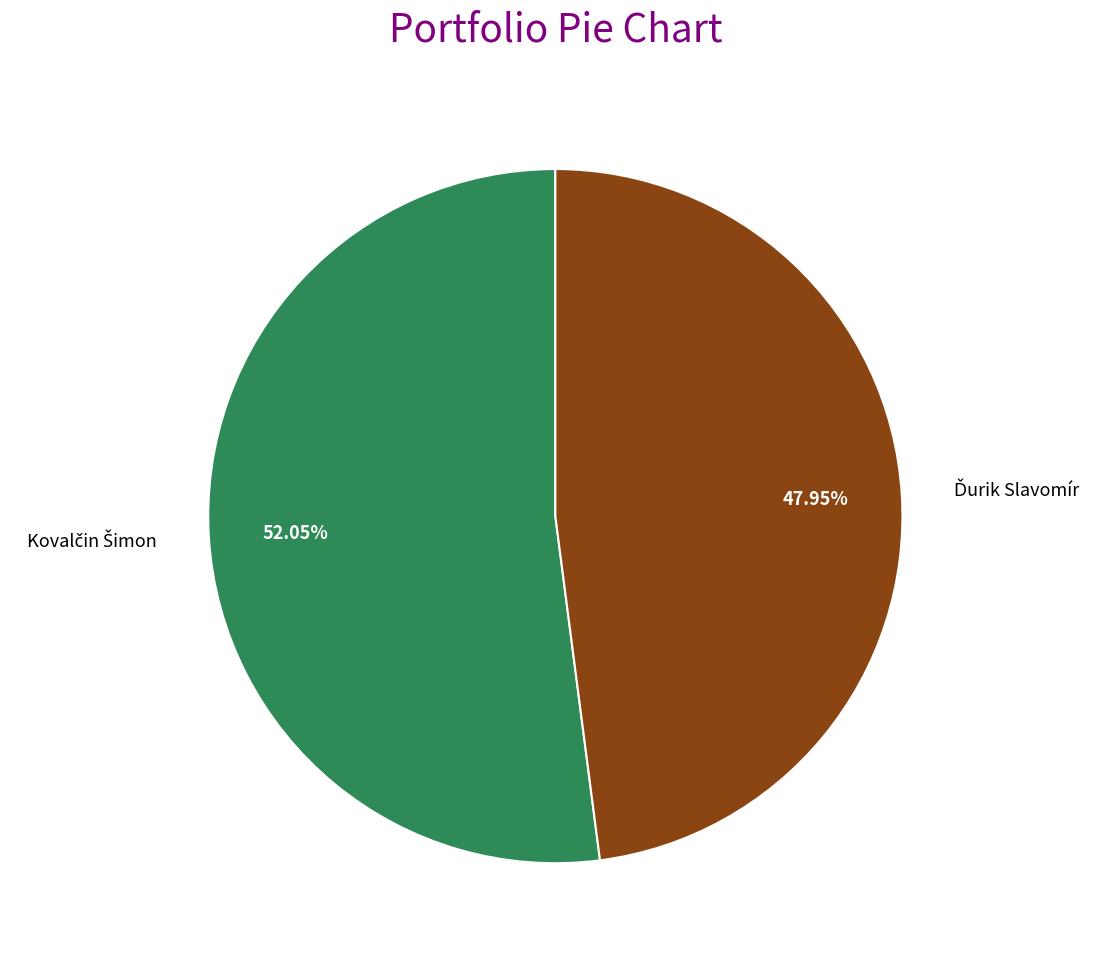

Is there a majority slice in this chart?

Yes